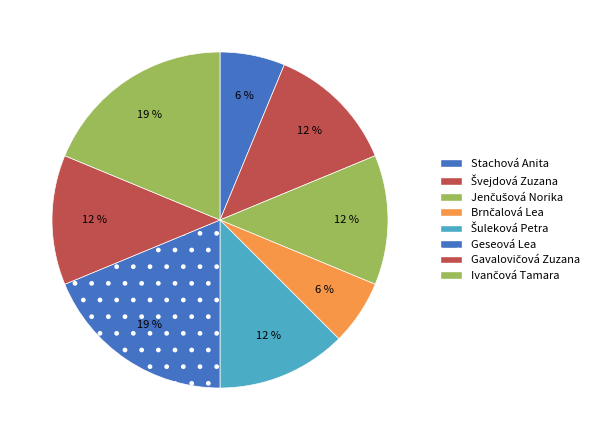

True or false: Šuleková Petra accounts for 12% of the total.

True